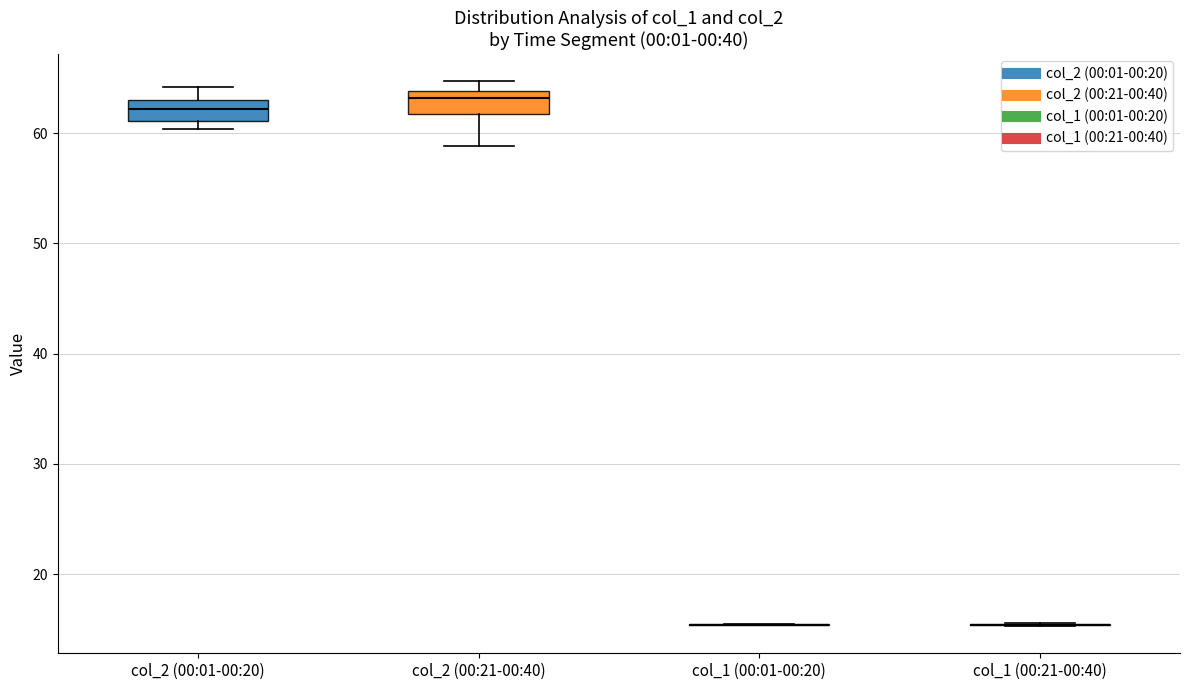

Reading left to right, transcribe this box plot: for each box, give where its median line is, the range the box spans, and where its two whiskers end, as read against the y-axis. The values are not printed on the chart, so give them approximately, as read against the axis.

col_2 (00:01-00:20): median 62, box 61 to 63, whiskers 60 to 64
col_2 (00:21-00:40): median 63, box 62 to 64, whiskers 59 to 65
col_1 (00:01-00:20): box collapsed to a line at 15, whiskers 15 to 16
col_1 (00:21-00:40): box collapsed to a line at 15, whiskers 15 to 16